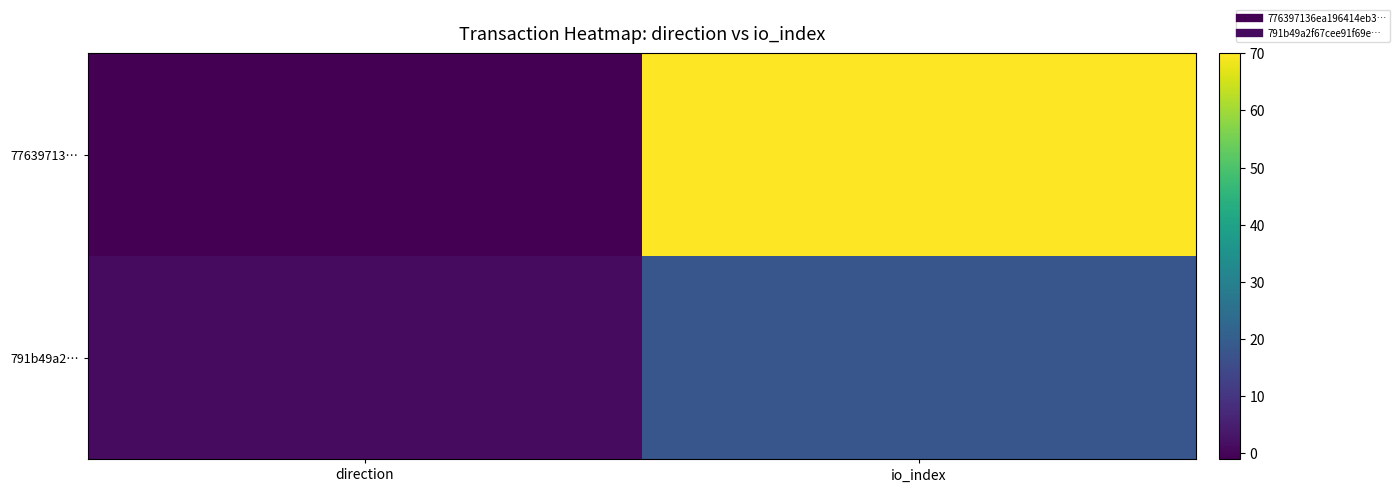

Between io_index and direction, which is larger?

io_index